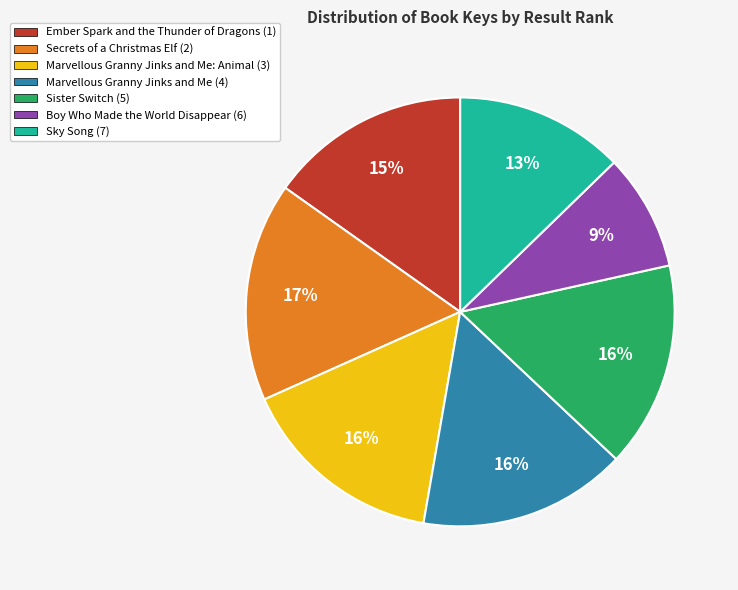

Do Ember Spark and the Thunder of Dragons (1) and Sky Song (7) together represent more than half of the pie?

No